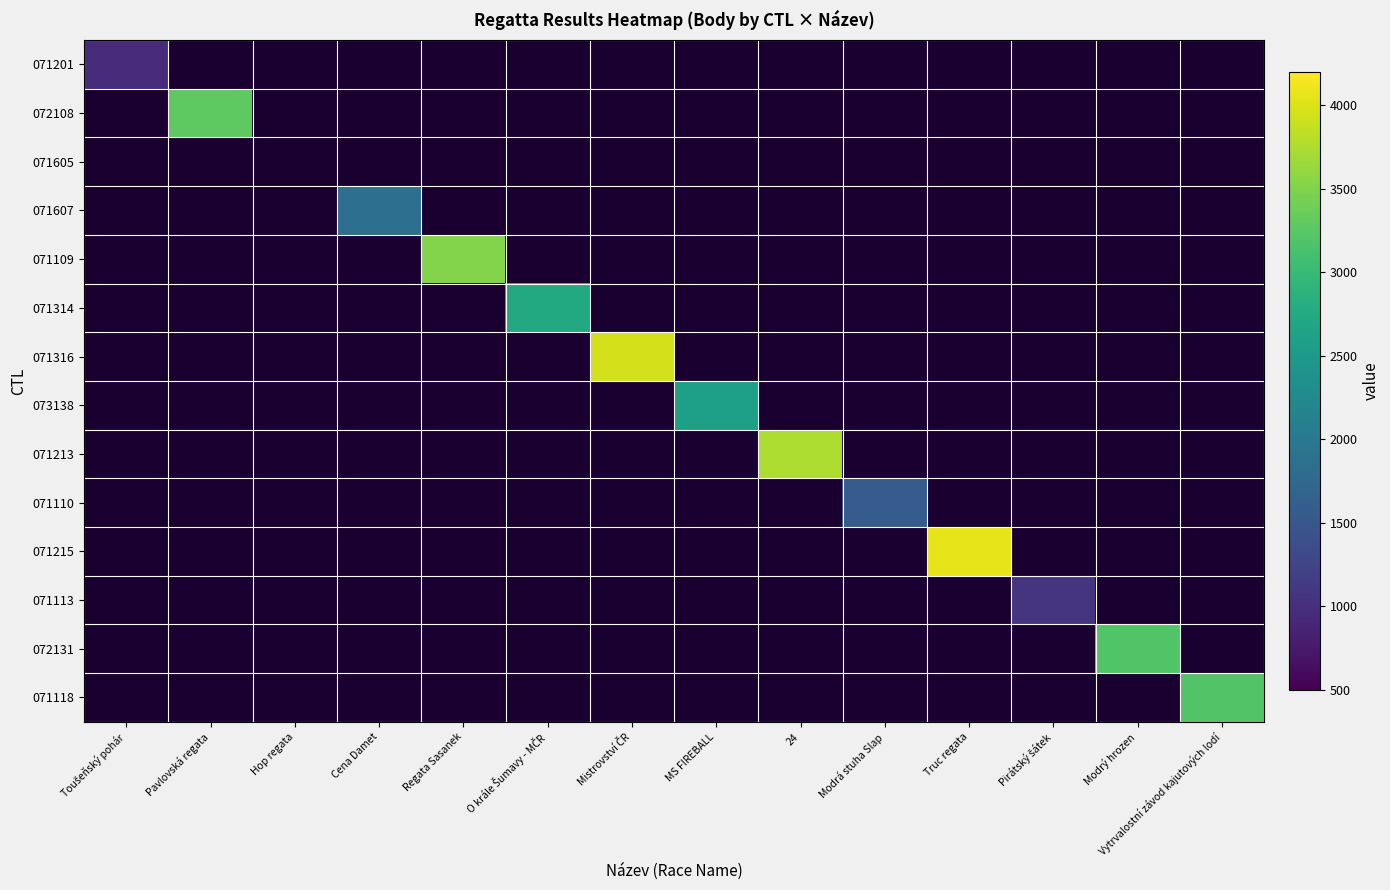

What is the maximum value shown in the chart?

4069